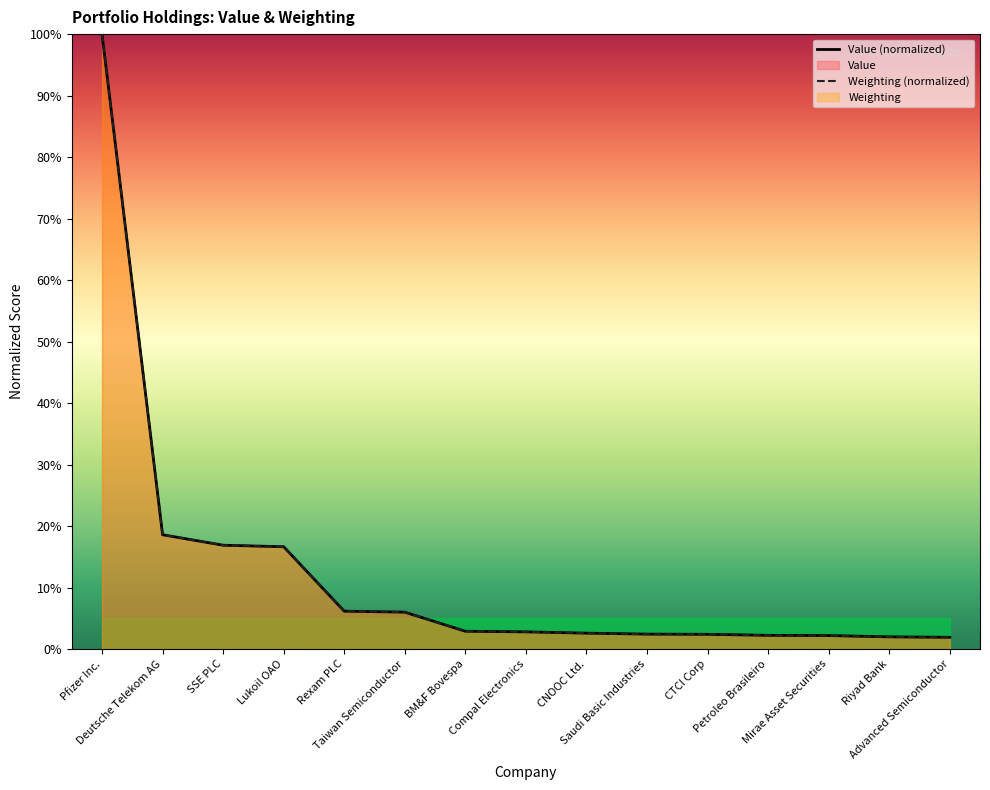

How many values in the Weighting series exceed 2?

13